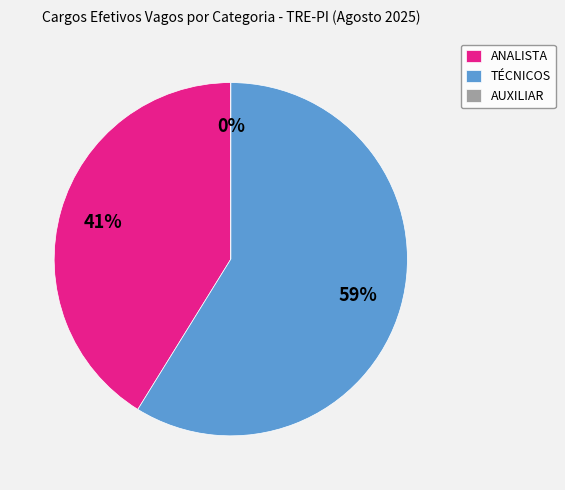

To the nearest percent, what portion does ANALISTA represent?

41%